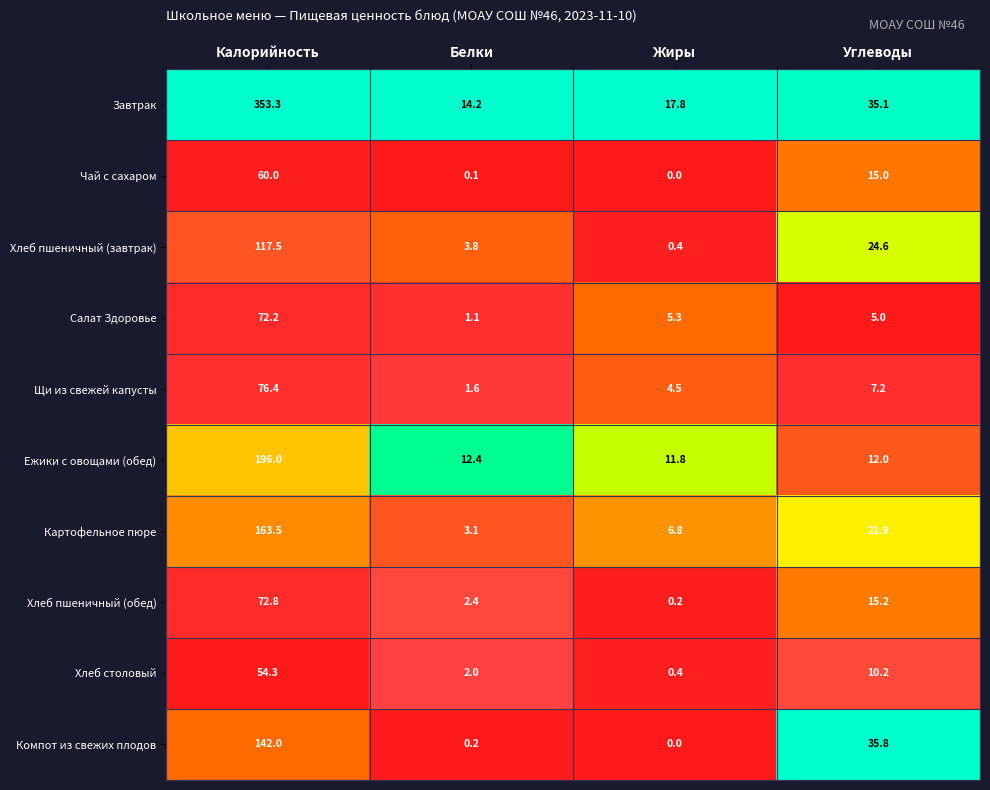

Count the number of data series in this chart.

10